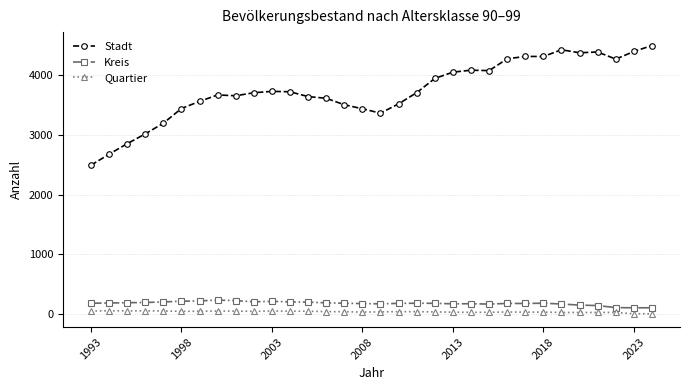

True or false: Kreis and Stadt cross at least once.

False